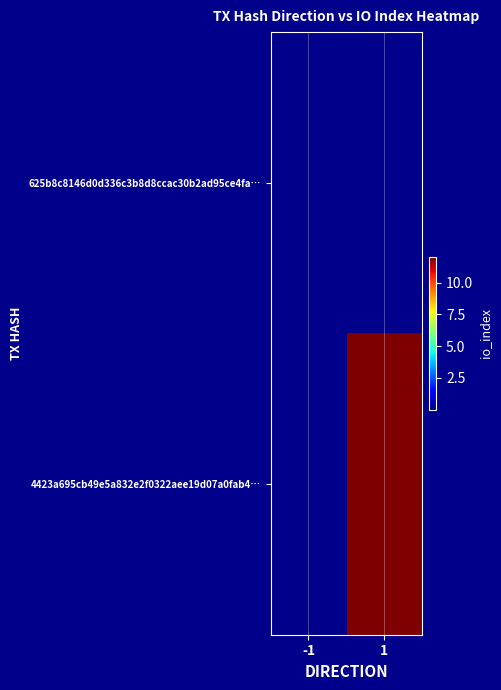

Reading right to left, what are all the values shown in this chart?

625b8c8146d0d336c3b8d8ccac30b2ad95ce4fa…: 1=0	-1=0
4423a695cb49e5a832e2f0322aee19d07a0fab4…: 1=12	-1=0